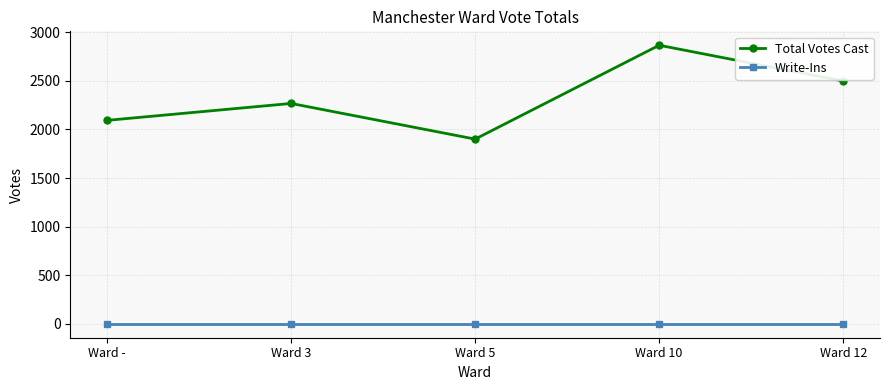

What is the difference between the maximum and second lowest values in the Total Votes Cast series?

773